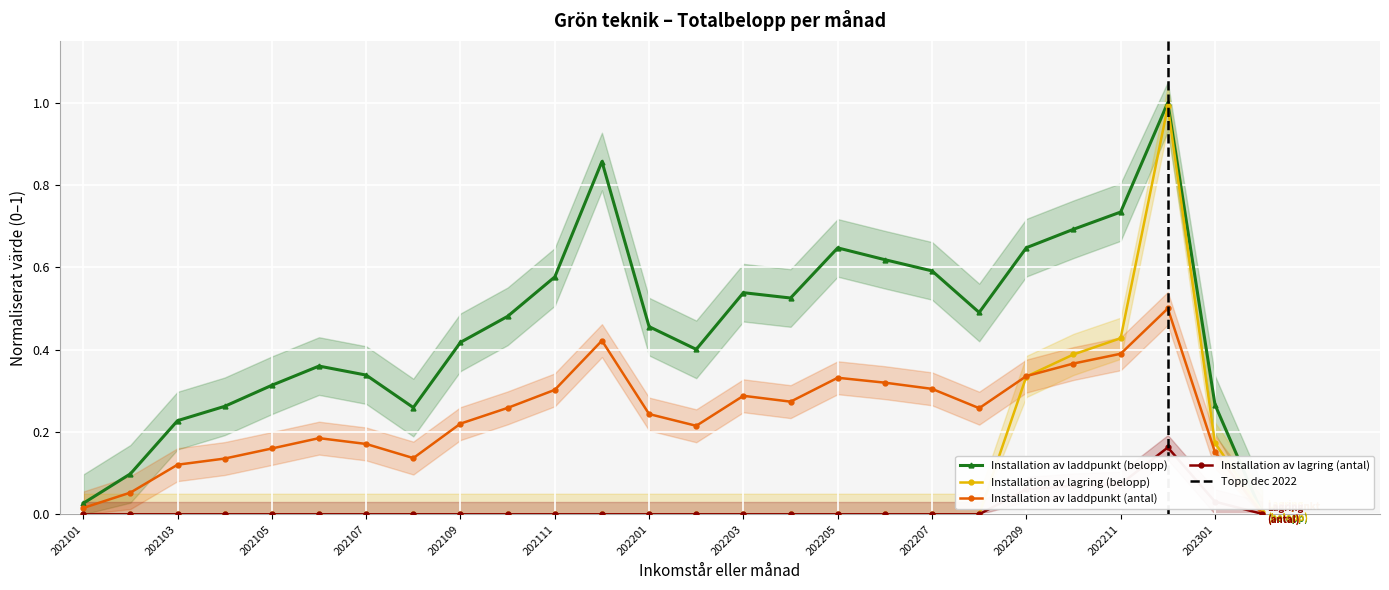

How many lines are shown in the chart?

4